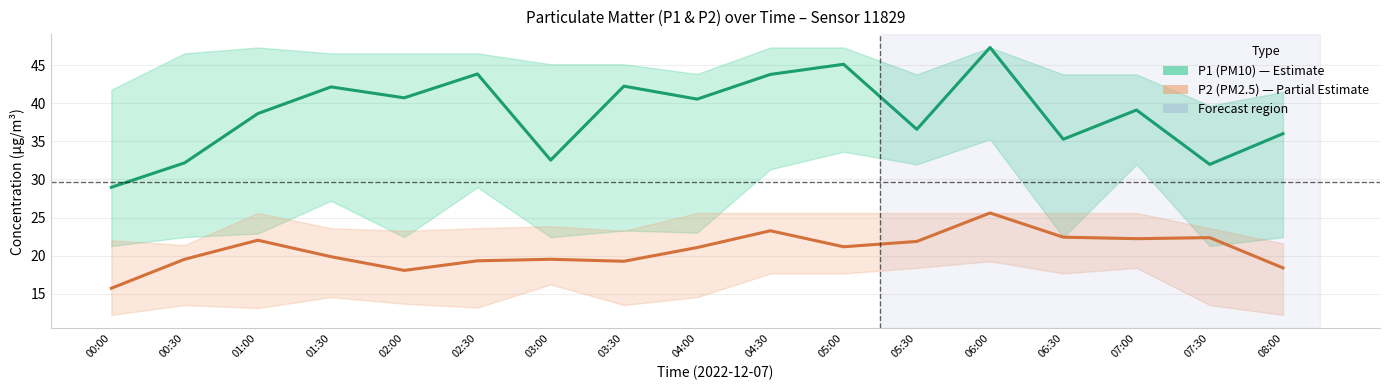

True or false: P1 (PM10) and P2 (PM2.5) intersect in this chart.

False